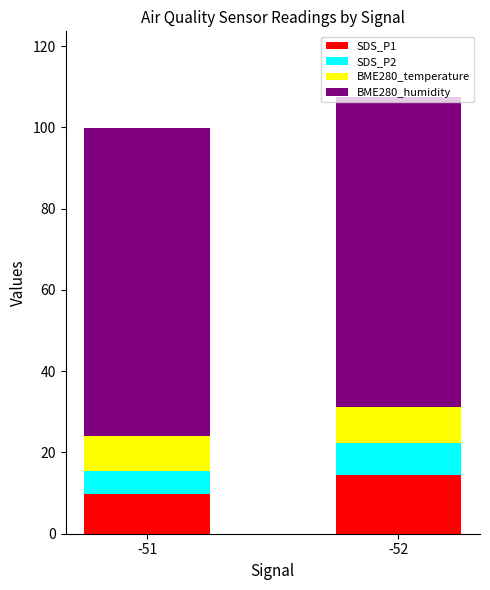

At which category is the sum across all series the highest?

-52